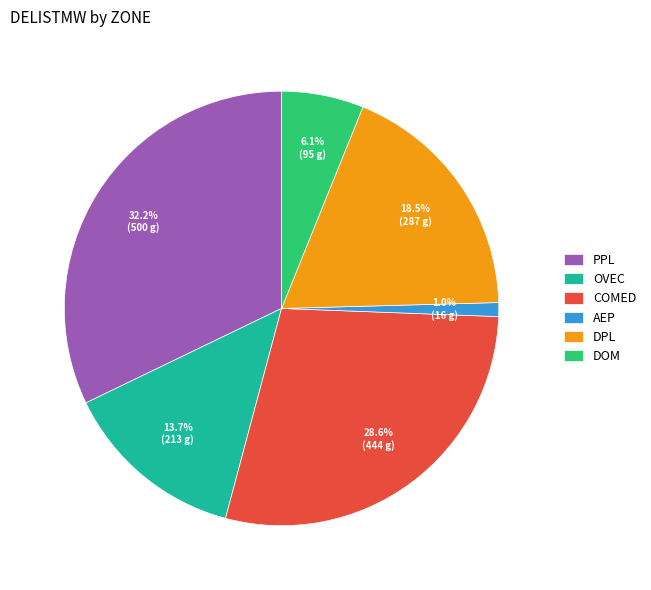

Rank the categories by value from highest to lowest.

PPL, COMED, DPL, OVEC, DOM, AEP